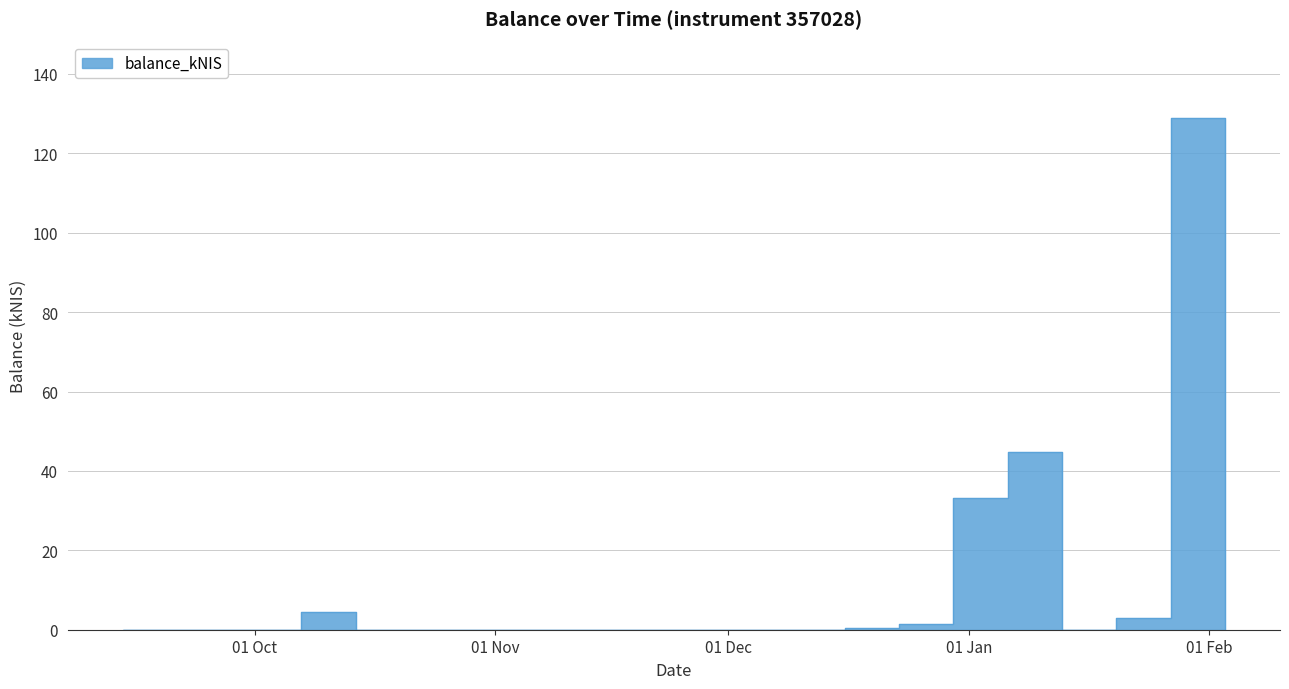

What is the maximum value shown in the chart?

128.8